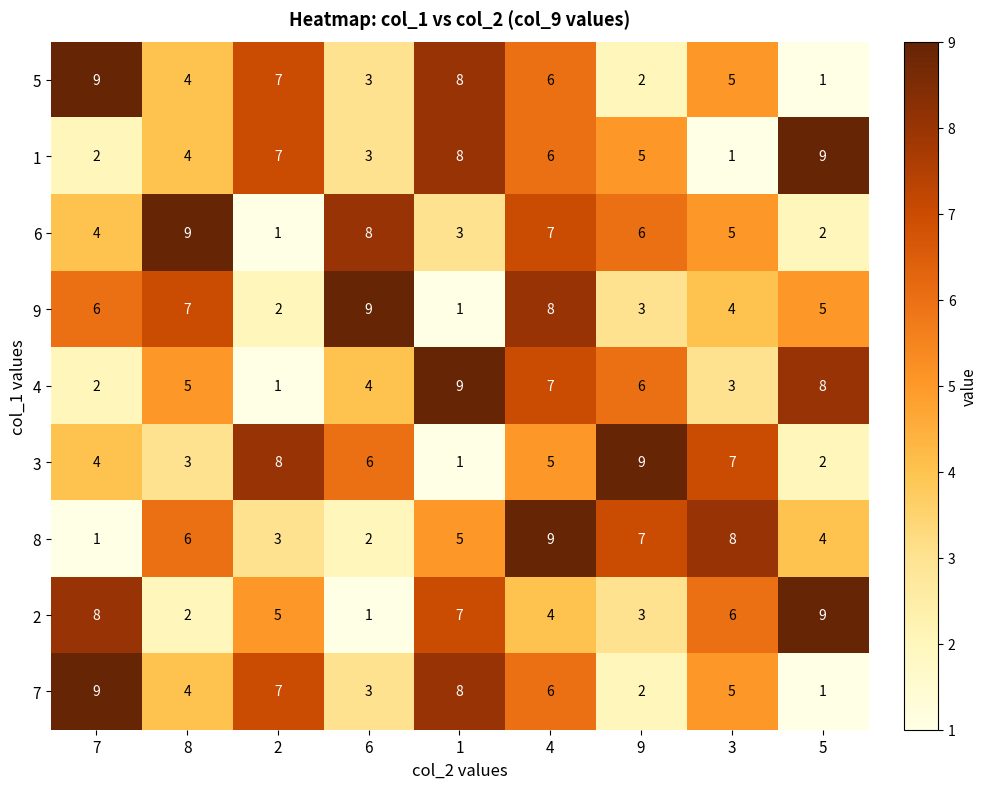

Which category has the lowest value in the 8 series?

7